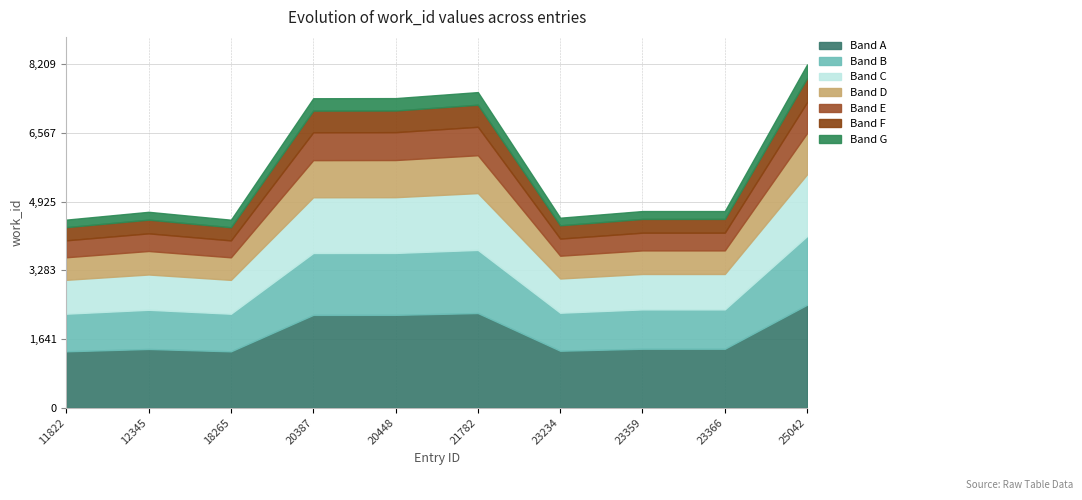

Between 25042 and 18265, which is larger?

25042